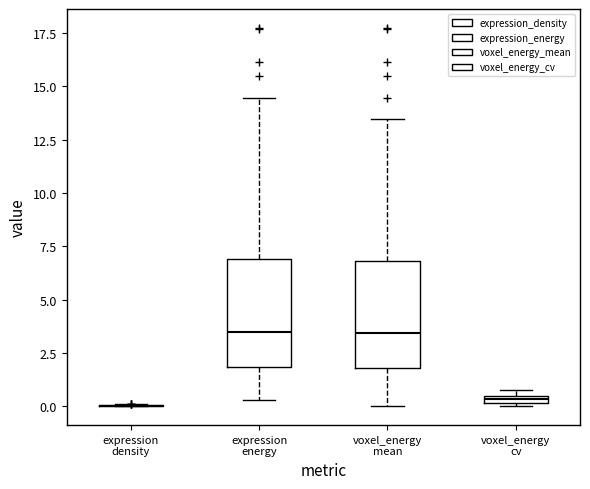

Where does the upper whisker of the box for expression energy end on the y-axis? The values are not printed on the chart, so give them approximately, as read against the axis.

14.5